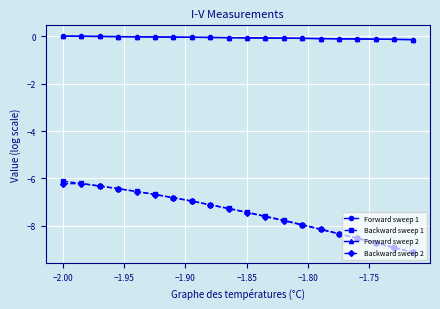

What is the maximum value for Backward sweep 1?

-6.1